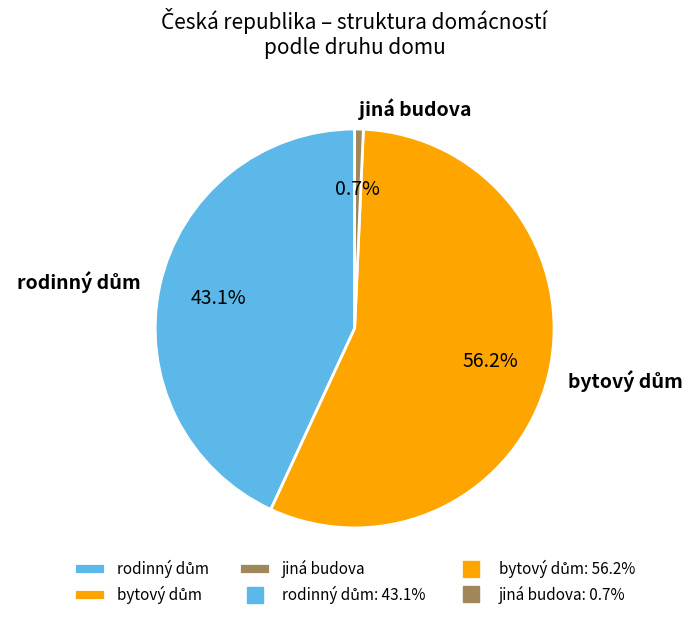

Is there any slice that represents more than half of the pie?

Yes